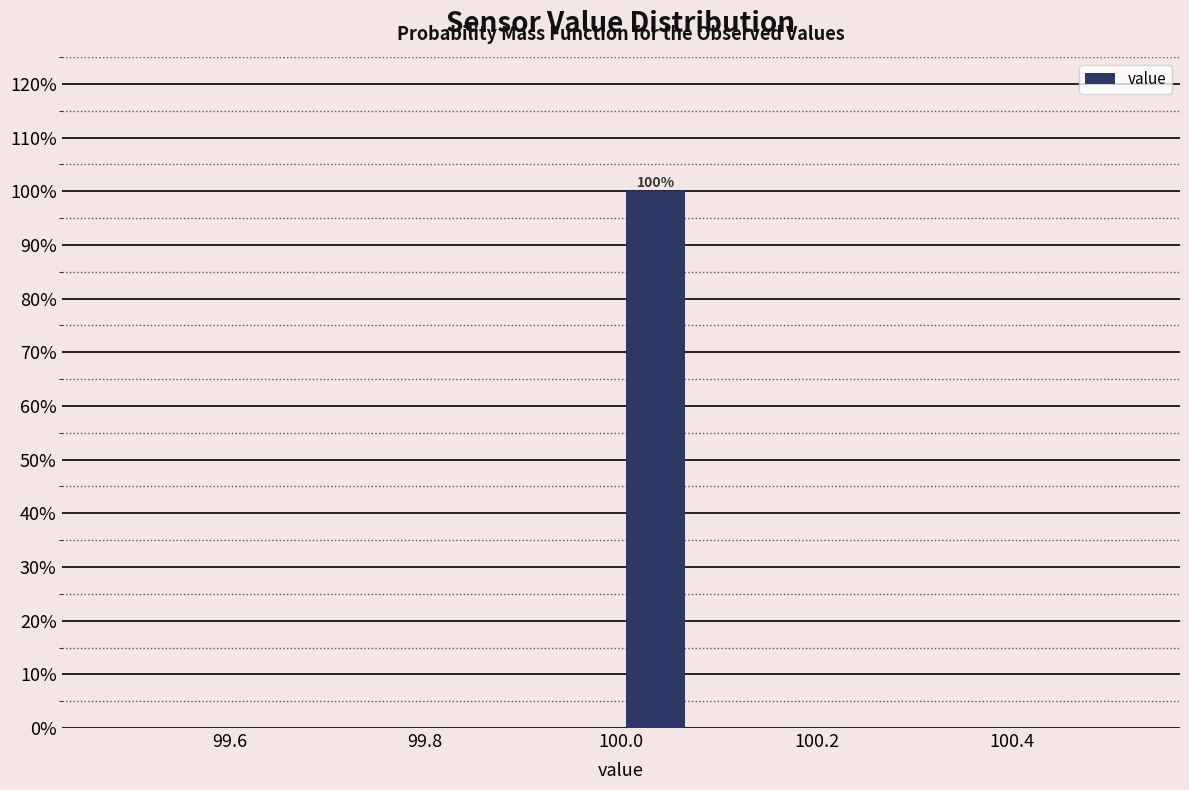

Read against the x-axis, roughly where is the centre of the tallest bar?

100.04